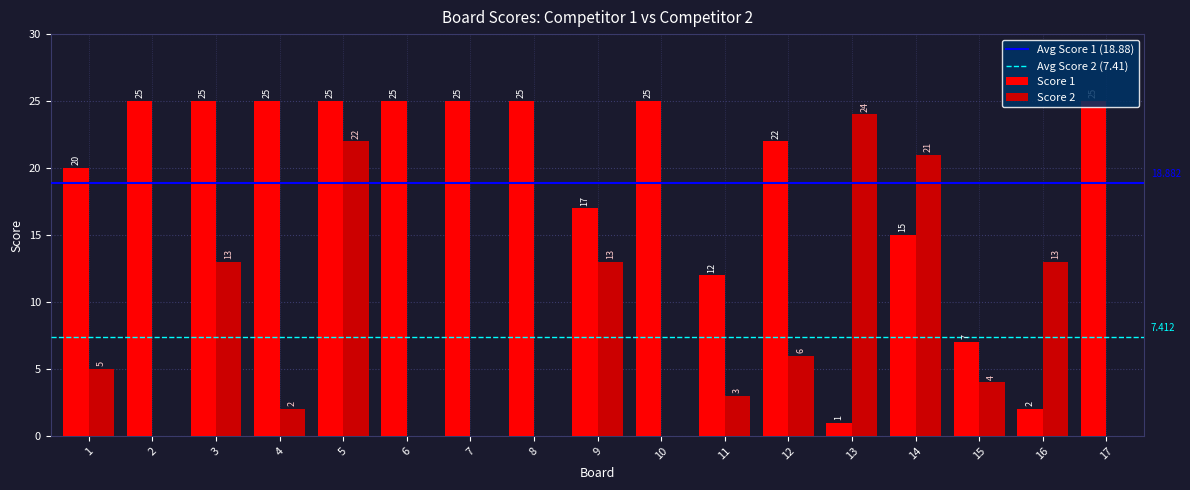

Are the bars horizontal?

No